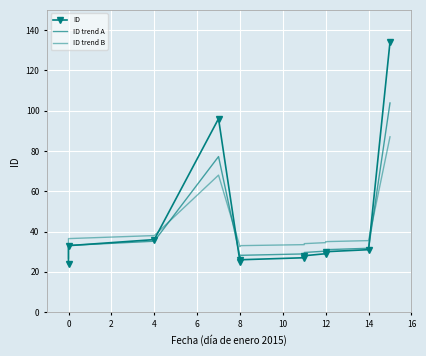

Rank the series at 0 from lowest to highest value.

ID, ID trend A, ID trend B